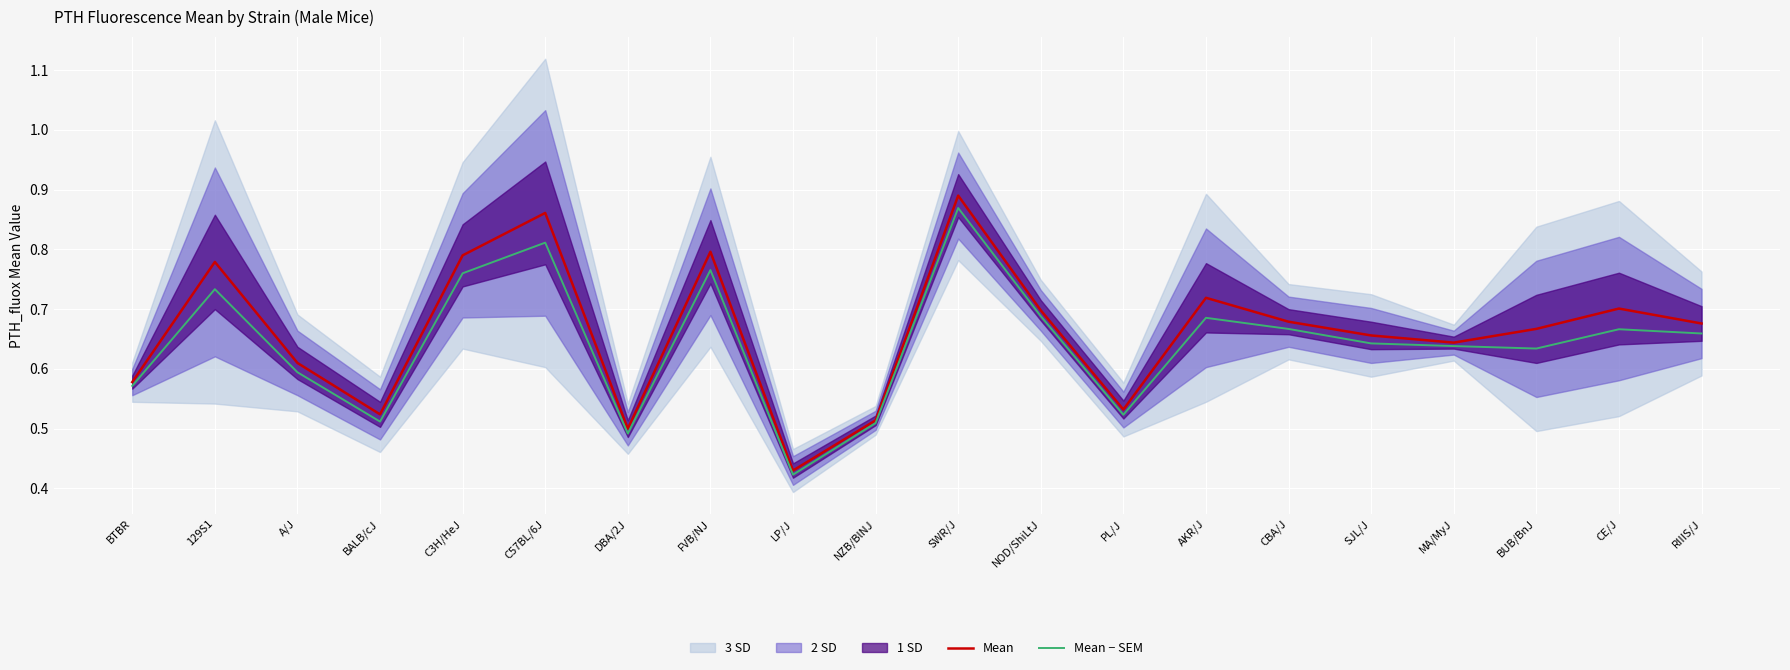

Which label corresponds to the smallest value in the chart?

LP/J